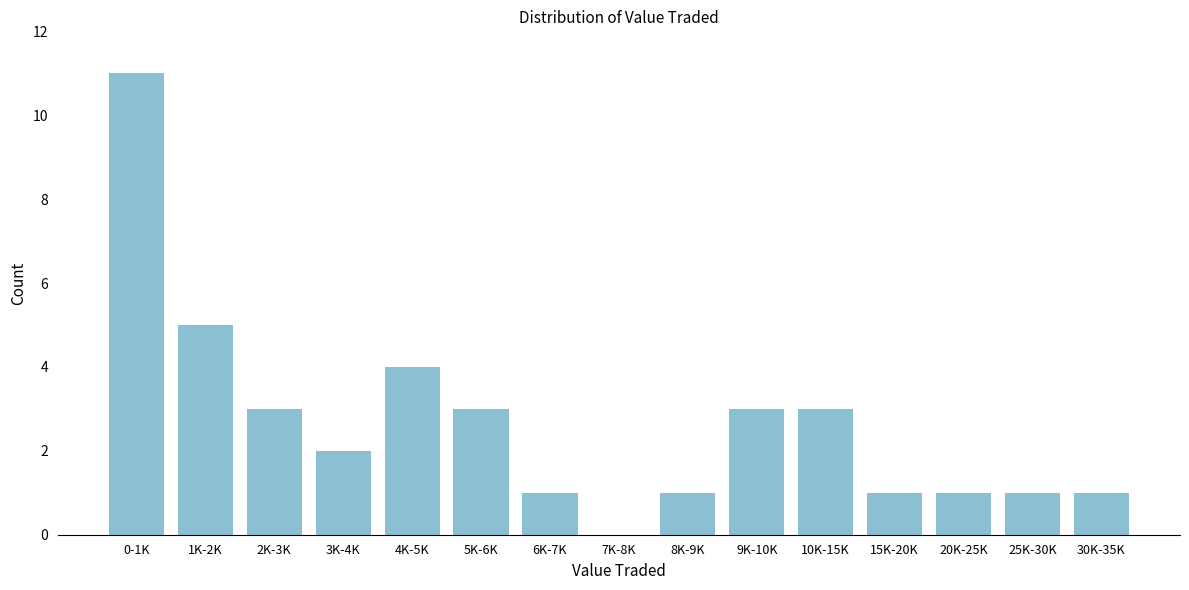

Reading right to left, what are all the values shown in this chart?

30K-35K=1	25K-30K=1	20K-25K=1	15K-20K=1	10K-15K=3	9K-10K=3	8K-9K=1	7K-8K=0	6K-7K=1	5K-6K=3	4K-5K=4	3K-4K=2	2K-3K=3	1K-2K=5	0-1K=11